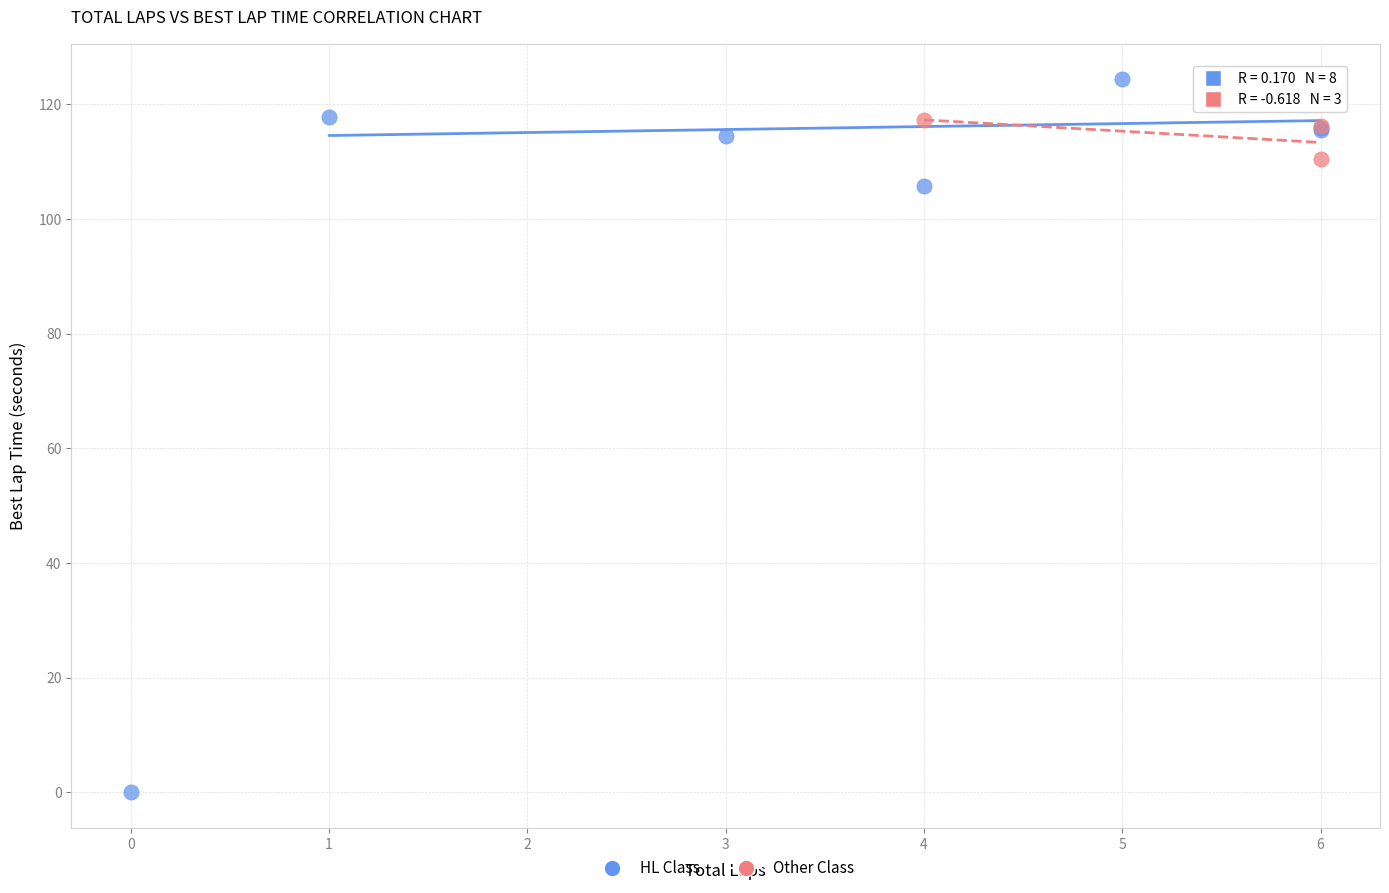

Which series has the widest spread of Y values?

HL Class